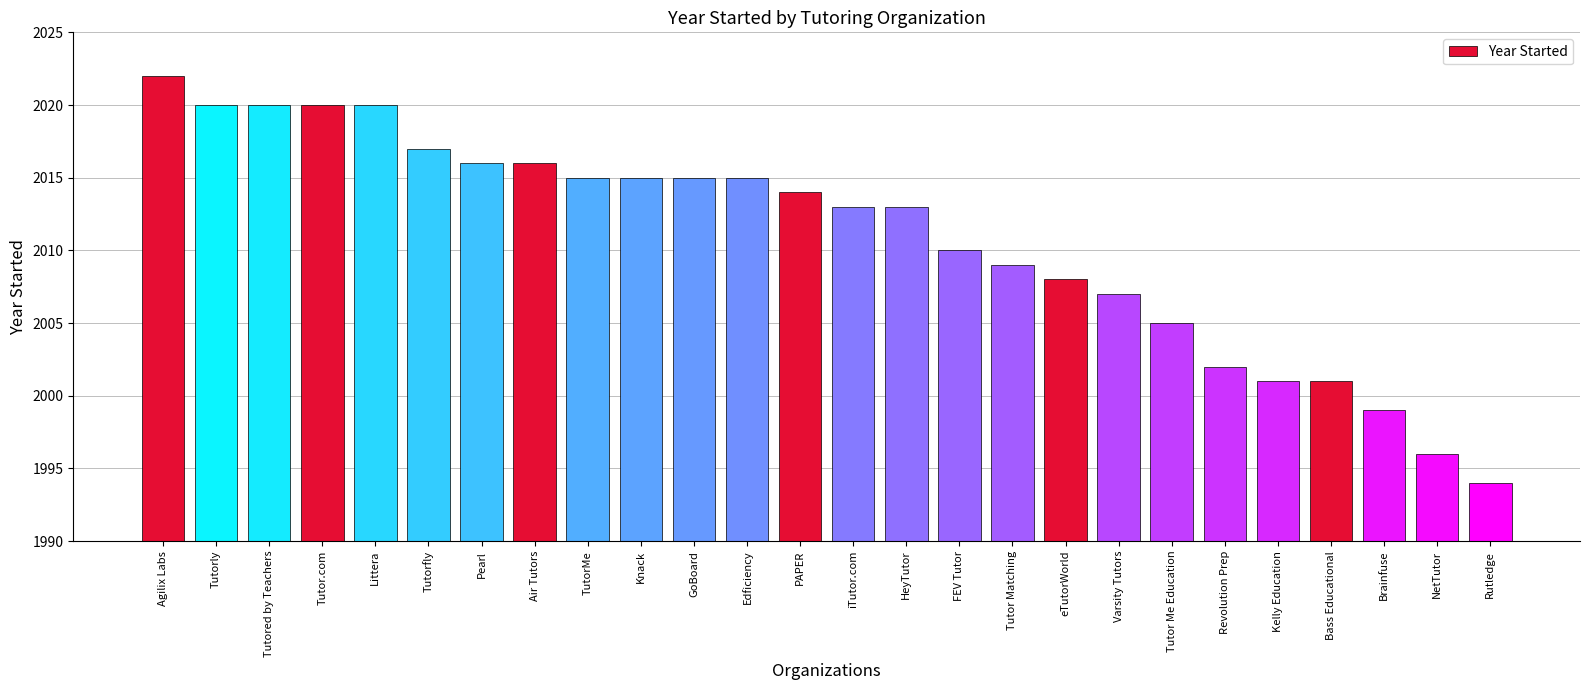

Reading left to right, extract all data points from this chart.

Agilix Labs=2022	Tutorly=2020	Tutored by Teachers=2020	Tutor.com=2020	Littera=2020	Tutorfly=2017	Pearl=2016	Air Tutors=2016	TutorMe=2015	Knack=2015	GoBoard=2015	Edficiency=2015	PAPER=2014	iTutor.com=2013	HeyTutor=2013	FEV Tutor=2010	Tutor Matching=2009	eTutorWorld=2008	Varsity Tutors=2007	Tutor Me Education=2005	Revolution Prep=2002	Kelly Education=2001	Bass Educational=2001	Brainfuse=1999	NetTutor=1996	Rutledge=1994